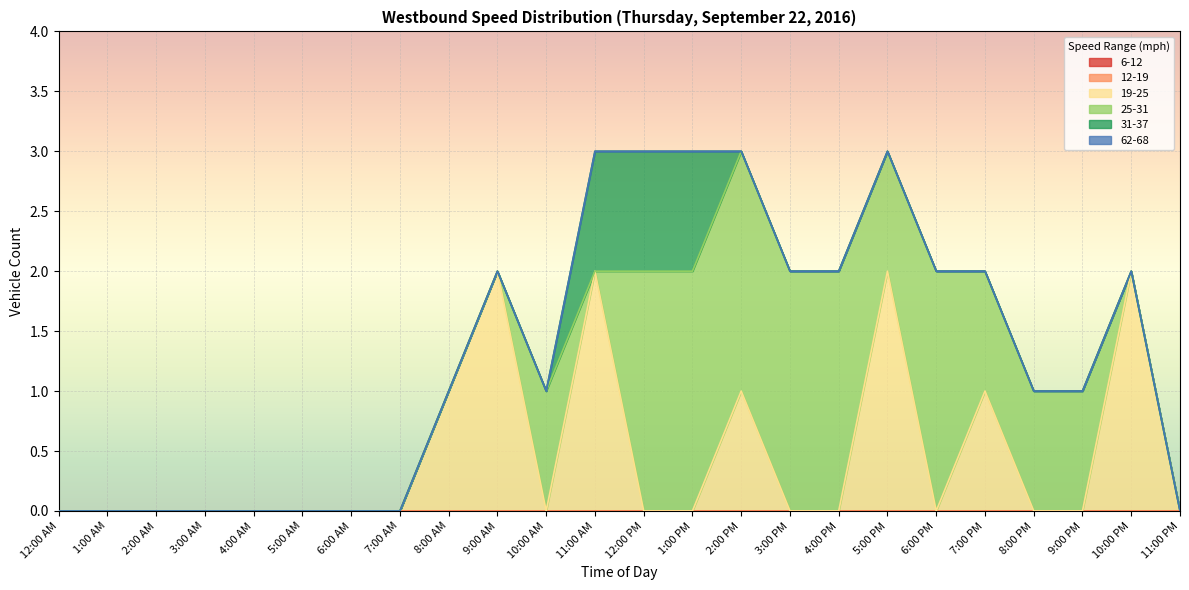

Reading left to right, transcribe all the data shown in this chart.

19-25: 12:00 AM=0	1:00 AM=0	2:00 AM=0	3:00 AM=0	4:00 AM=0	5:00 AM=0	6:00 AM=0	7:00 AM=0	8:00 AM=1	9:00 AM=2	10:00 AM=0	11:00 AM=2	12:00 PM=0	1:00 PM=0	2:00 PM=1	3:00 PM=0	4:00 PM=0	5:00 PM=2	6:00 PM=0	7:00 PM=1	8:00 PM=0	9:00 PM=0	10:00 PM=2	11:00 PM=0
31-37: 12:00 AM=0	1:00 AM=0	2:00 AM=0	3:00 AM=0	4:00 AM=0	5:00 AM=0	6:00 AM=0	7:00 AM=0	8:00 AM=0	9:00 AM=0	10:00 AM=0	11:00 AM=1	12:00 PM=1	1:00 PM=1	2:00 PM=0	3:00 PM=0	4:00 PM=0	5:00 PM=0	6:00 PM=0	7:00 PM=0	8:00 PM=0	9:00 PM=0	10:00 PM=0	11:00 PM=0
25-31: 12:00 AM=0	1:00 AM=0	2:00 AM=0	3:00 AM=0	4:00 AM=0	5:00 AM=0	6:00 AM=0	7:00 AM=0	8:00 AM=0	9:00 AM=0	10:00 AM=1	11:00 AM=0	12:00 PM=2	1:00 PM=2	2:00 PM=2	3:00 PM=2	4:00 PM=2	5:00 PM=1	6:00 PM=2	7:00 PM=1	8:00 PM=1	9:00 PM=1	10:00 PM=0	11:00 PM=0
62-68: 12:00 AM=0	1:00 AM=0	2:00 AM=0	3:00 AM=0	4:00 AM=0	5:00 AM=0	6:00 AM=0	7:00 AM=0	8:00 AM=0	9:00 AM=0	10:00 AM=0	11:00 AM=0	12:00 PM=0	1:00 PM=0	2:00 PM=0	3:00 PM=0	4:00 PM=0	5:00 PM=0	6:00 PM=0	7:00 PM=0	8:00 PM=0	9:00 PM=0	10:00 PM=0	11:00 PM=0
12-19: 12:00 AM=0	1:00 AM=0	2:00 AM=0	3:00 AM=0	4:00 AM=0	5:00 AM=0	6:00 AM=0	7:00 AM=0	8:00 AM=0	9:00 AM=0	10:00 AM=0	11:00 AM=0	12:00 PM=0	1:00 PM=0	2:00 PM=0	3:00 PM=0	4:00 PM=0	5:00 PM=0	6:00 PM=0	7:00 PM=0	8:00 PM=0	9:00 PM=0	10:00 PM=0	11:00 PM=0
6-12: 12:00 AM=0	1:00 AM=0	2:00 AM=0	3:00 AM=0	4:00 AM=0	5:00 AM=0	6:00 AM=0	7:00 AM=0	8:00 AM=0	9:00 AM=0	10:00 AM=0	11:00 AM=0	12:00 PM=0	1:00 PM=0	2:00 PM=0	3:00 PM=0	4:00 PM=0	5:00 PM=0	6:00 PM=0	7:00 PM=0	8:00 PM=0	9:00 PM=0	10:00 PM=0	11:00 PM=0